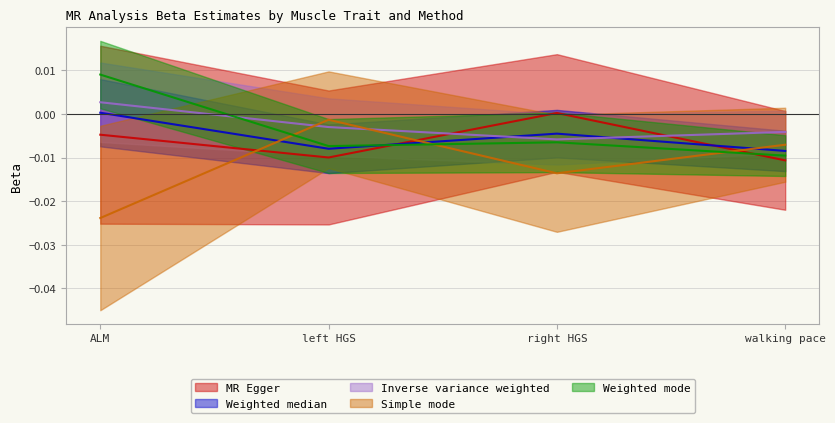

What is the label of the 3rd point from the right?

left HGS